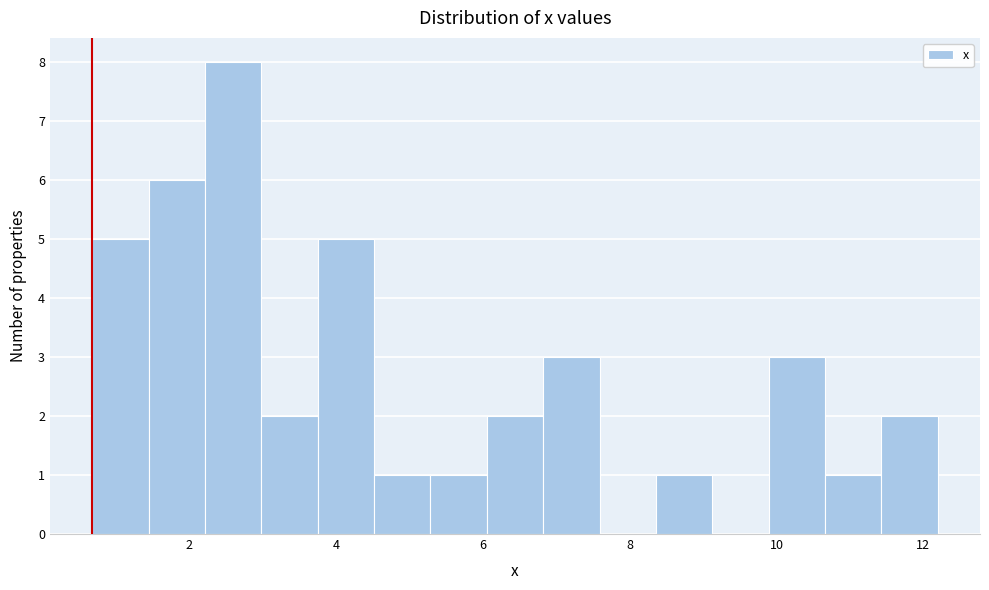

Around what value on the x-axis is the tallest bar? Give the approximate position of its centre, as read against the axis.

2.6